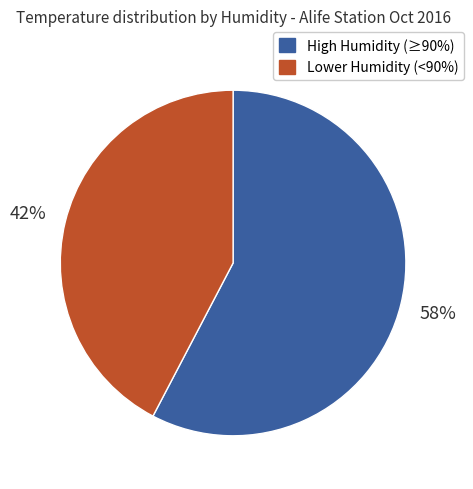

To the nearest percent, what is the average slice percentage?

50%